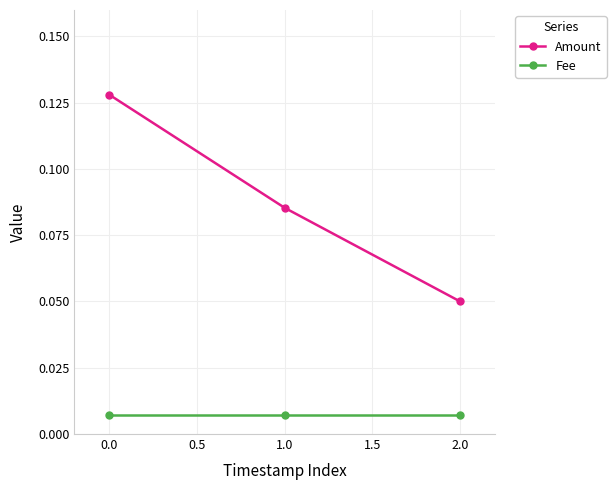

What is the label of the 1st point from the right?

2.0